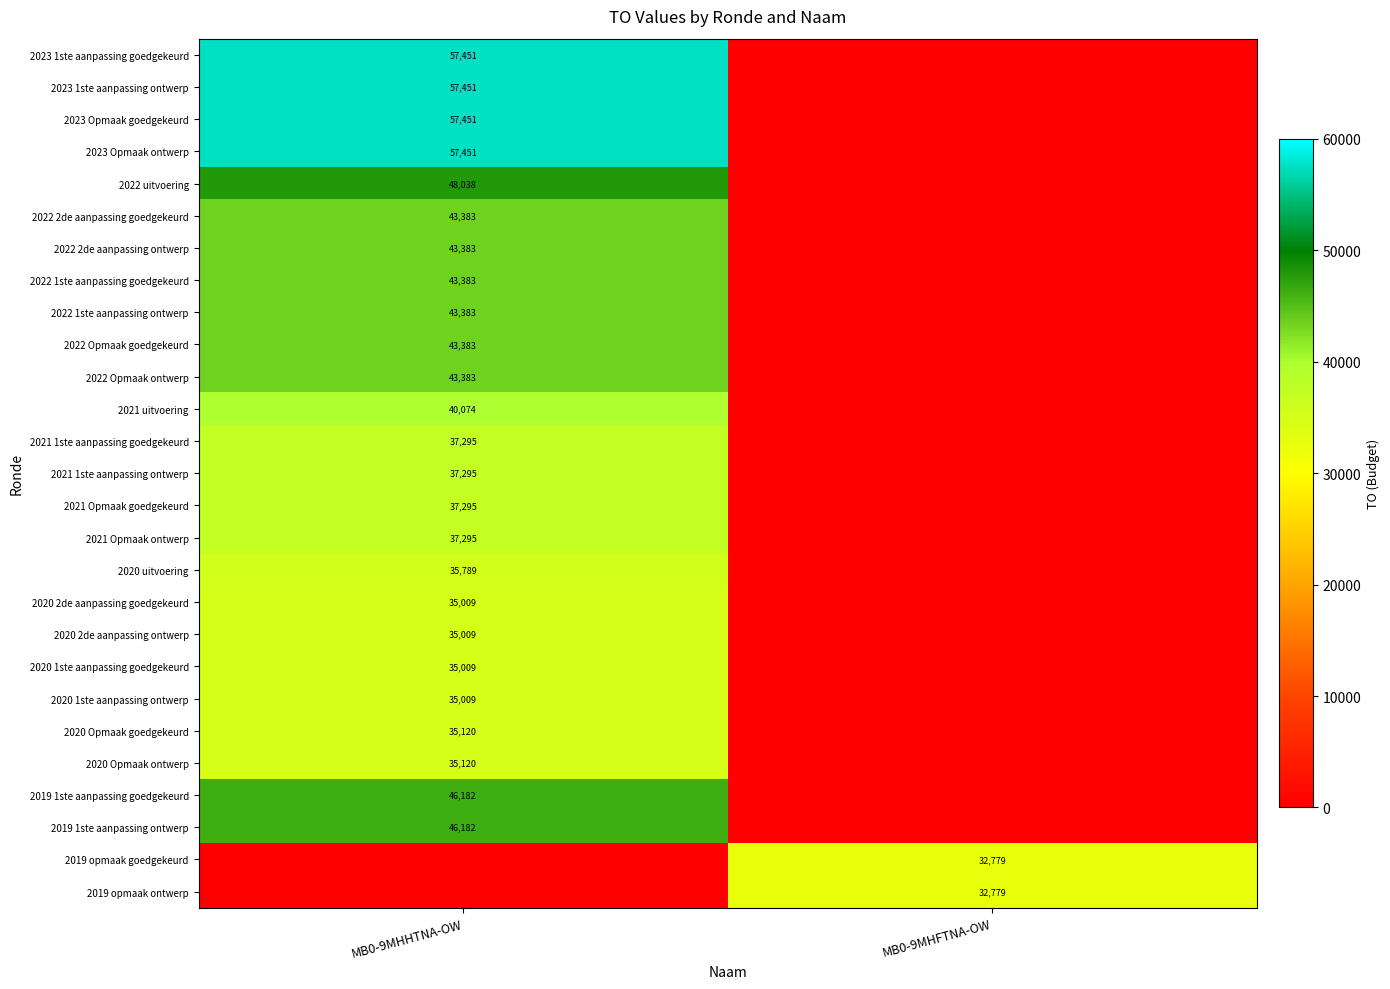

The 2023 Opmaak goedgekeurd series shows 22810 at MB0-9MHHTNA-OW. True or false?

False